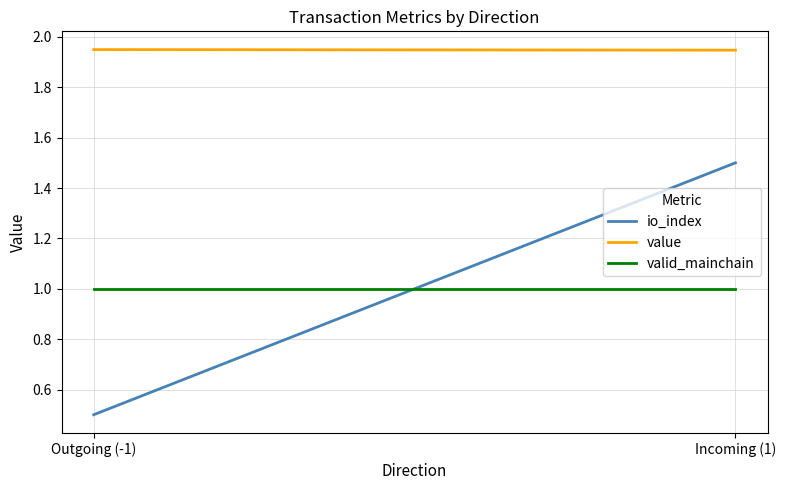

Which label corresponds to the largest value in the chart?

Outgoing (-1)